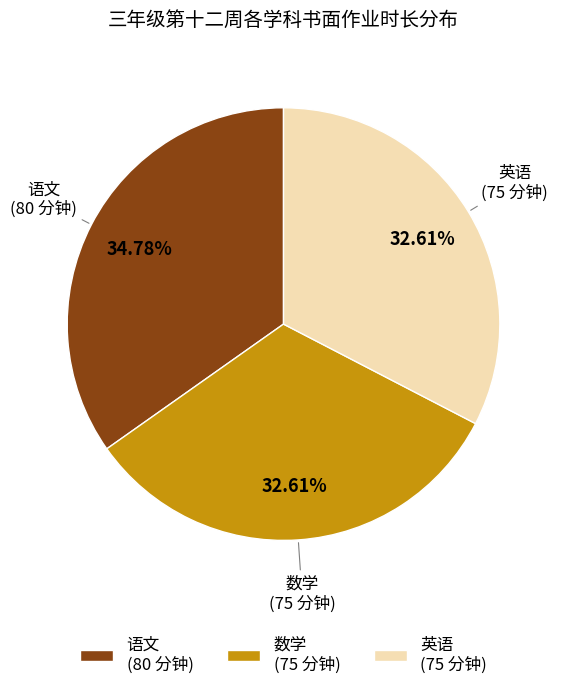

Is the sum of 数学 (75 分钟) and 英语 (75 分钟) greater than half?

Yes